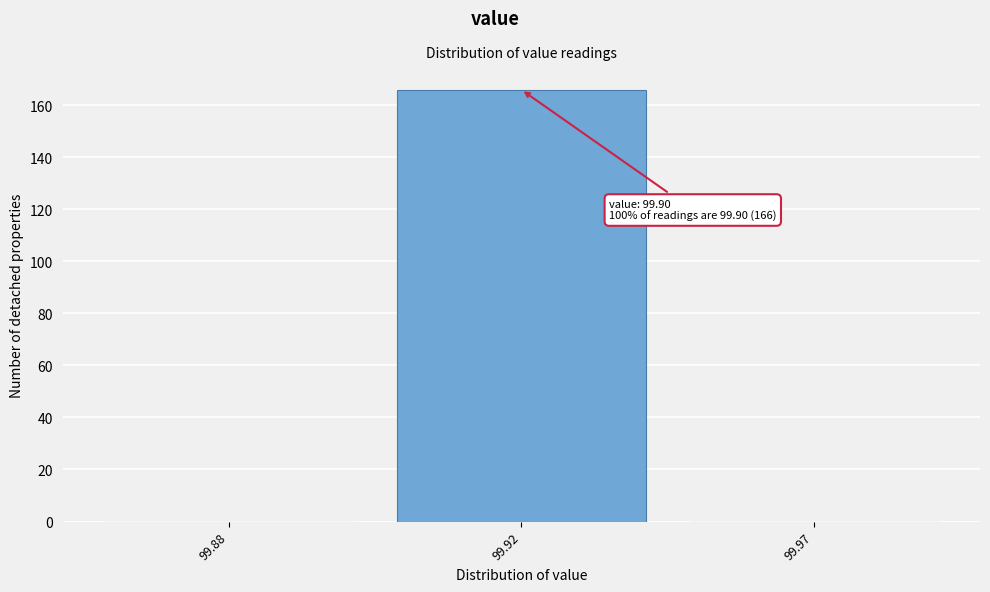

Reading right to left, transcribe all the data shown in this chart.

99.97=0	99.92=166	99.88=0